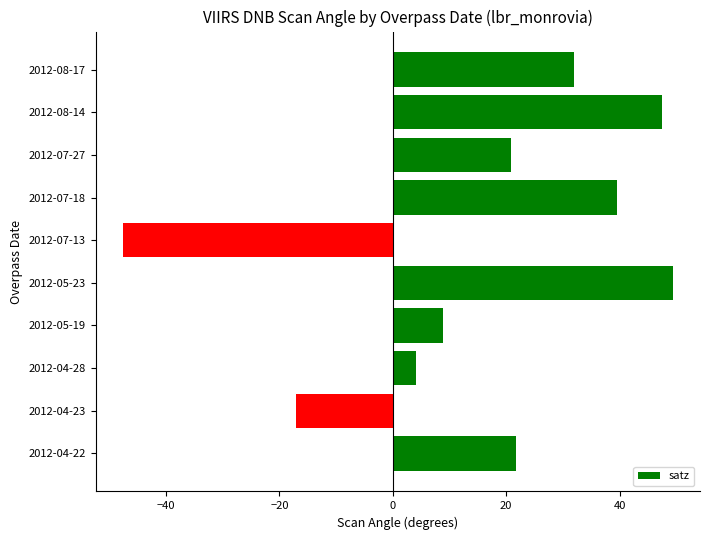

What is the difference between the maximum and minimum values?

96.9